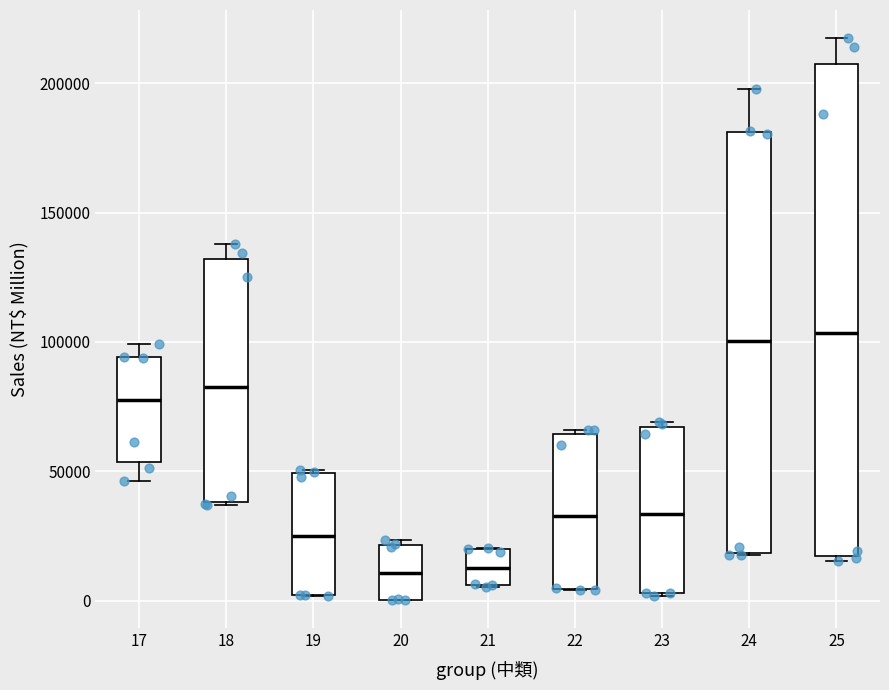

Where is the upper edge of the box at x = 22 on the y-axis? The values are not printed on the chart, so give them approximately, as read against the axis.

65000